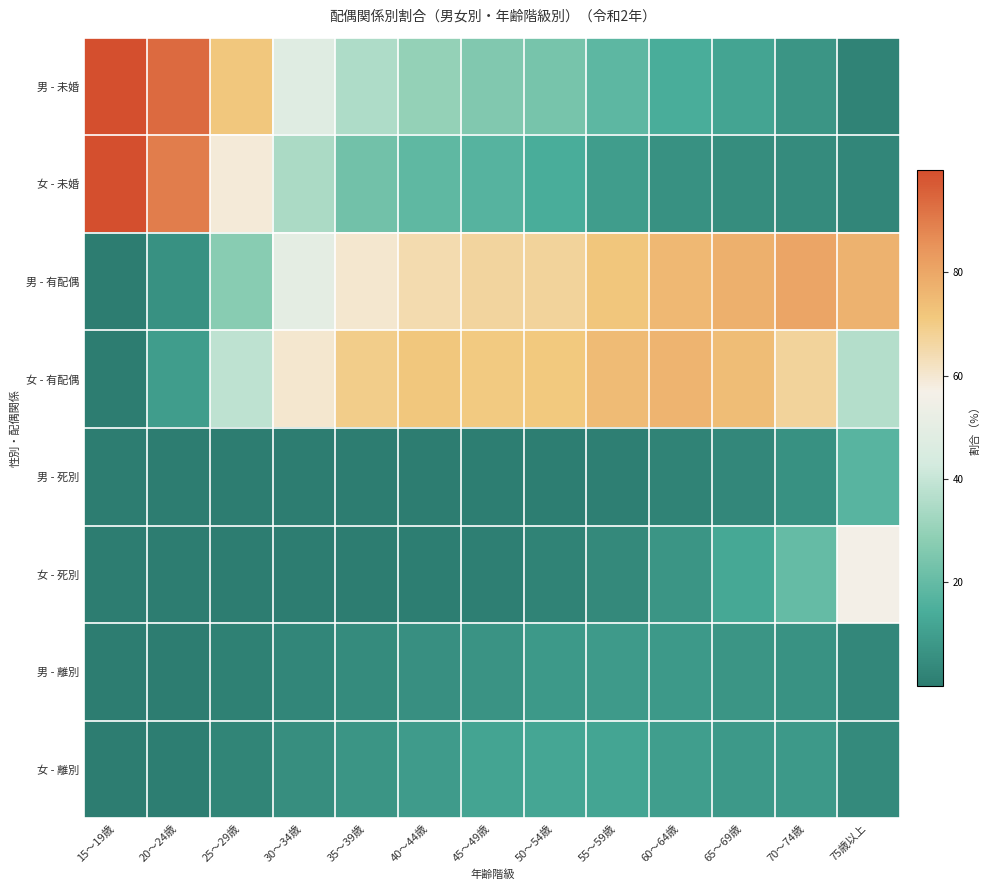

How many series are shown in this chart?

8